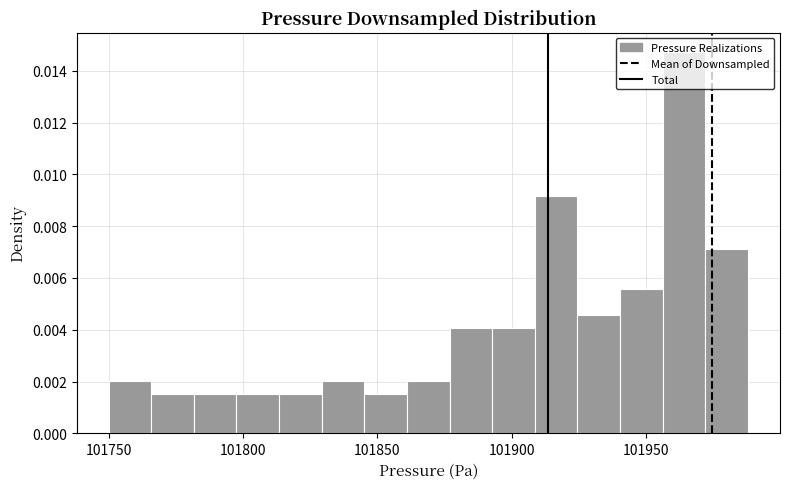

Around what value on the x-axis is the tallest bar? Give the approximate position of its centre, as read against the axis.

101965